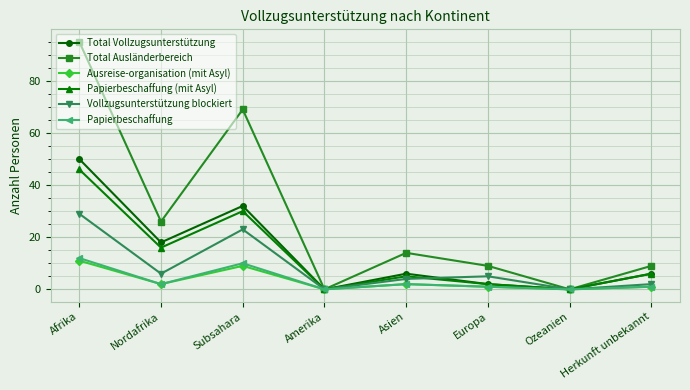

At how many categories does at least one series exceed 41?

2